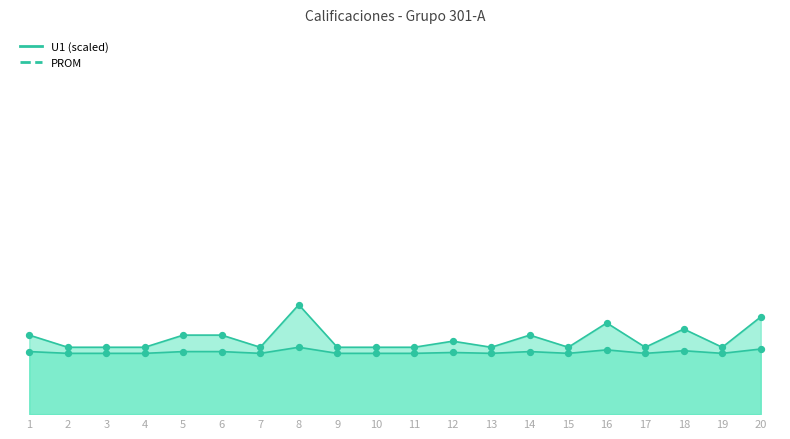

What are all the series names shown in the legend?

U1, PROM